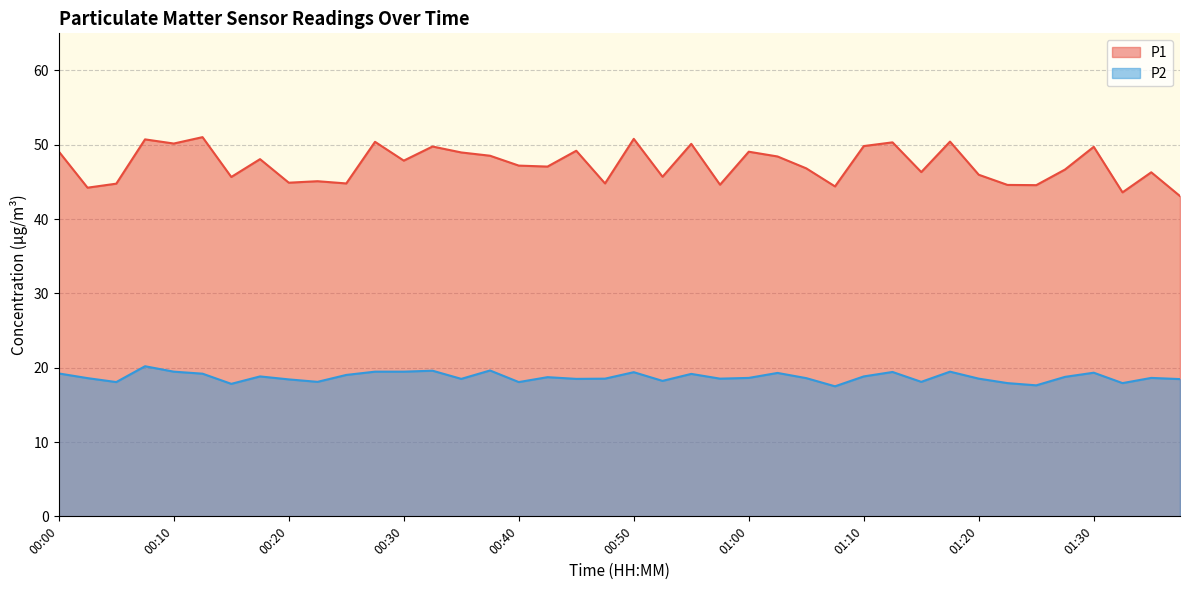

True or false: P2 has a value of 20.2 at 00:07.

True